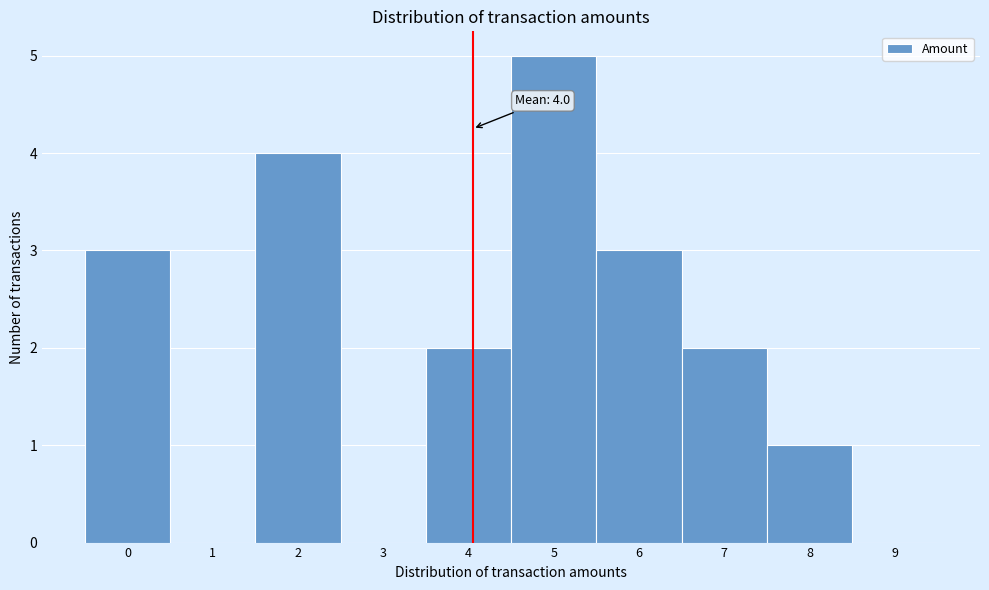

Which range on the x-axis has the tallest bar?

4.5 to 5.5